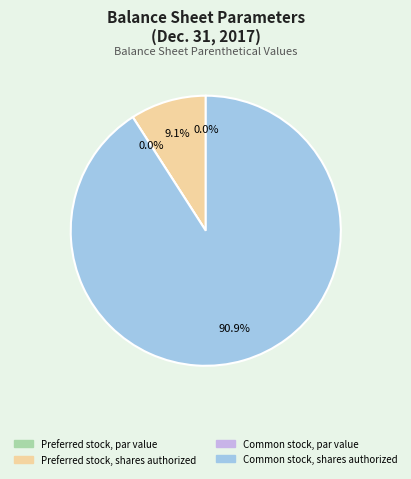

Does Common stock, par value represent more than half of the total?

No